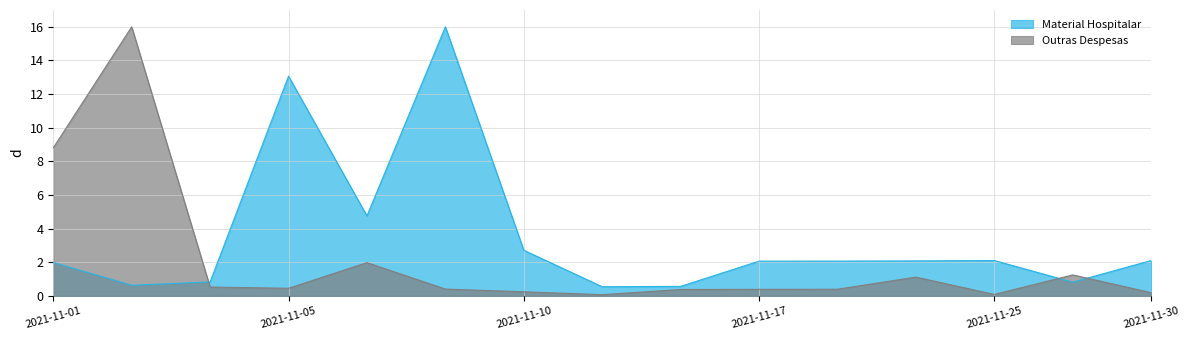

True or false: Outras Despesas has a value of 16.0 at 2021-11-02.

True